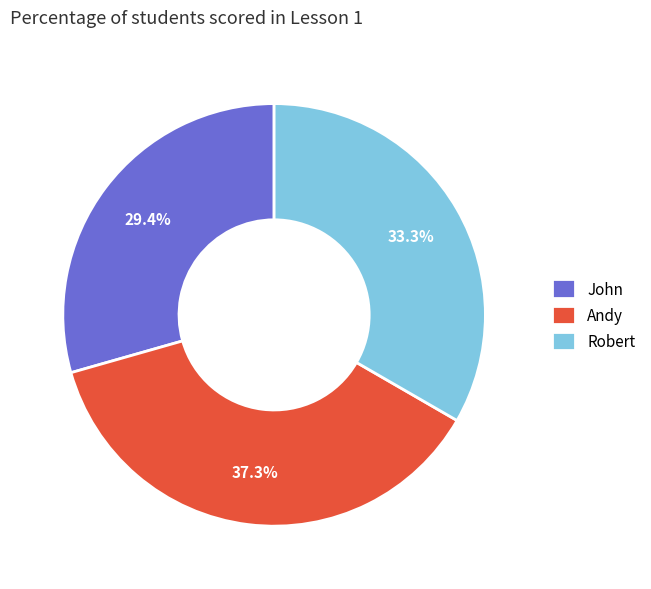

To the nearest percent, what portion does Andy represent?

37%